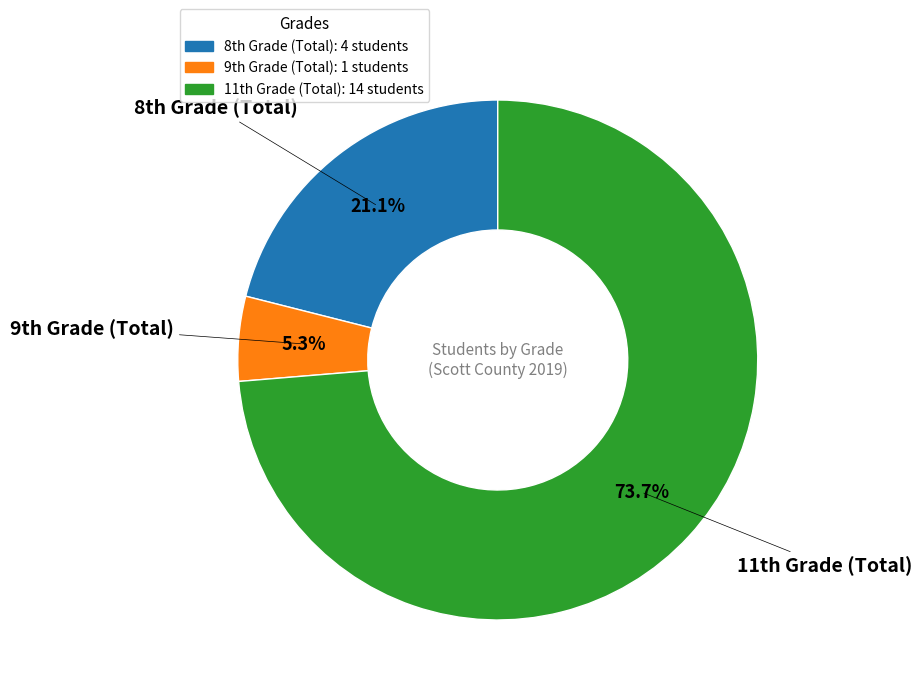

To the nearest percent, what is the difference between the largest and smallest slice percentages?

68%